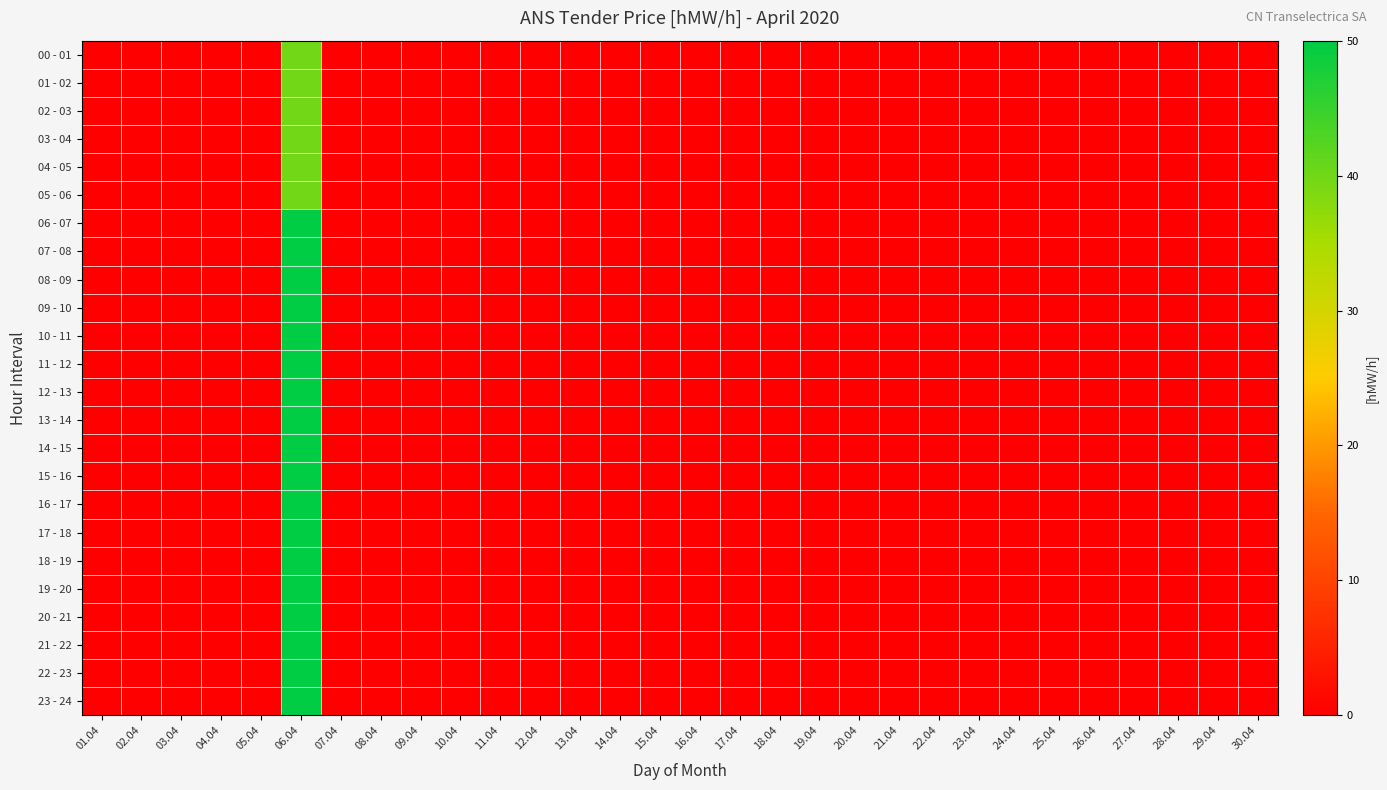

Reading left to right, list all the values displayed in this chart.

00 - 01: 01.04=0	02.04=0	03.04=0	04.04=0	05.04=0	06.04=40	07.04=0	08.04=0	09.04=0	10.04=0	11.04=0	12.04=0	13.04=0	14.04=0	15.04=0	16.04=0	17.04=0	18.04=0	19.04=0	20.04=0	21.04=0	22.04=0	23.04=0	24.04=0	25.04=0	26.04=0	27.04=0	28.04=0	29.04=0	30.04=0
01 - 02: 01.04=0	02.04=0	03.04=0	04.04=0	05.04=0	06.04=40	07.04=0	08.04=0	09.04=0	10.04=0	11.04=0	12.04=0	13.04=0	14.04=0	15.04=0	16.04=0	17.04=0	18.04=0	19.04=0	20.04=0	21.04=0	22.04=0	23.04=0	24.04=0	25.04=0	26.04=0	27.04=0	28.04=0	29.04=0	30.04=0
02 - 03: 01.04=0	02.04=0	03.04=0	04.04=0	05.04=0	06.04=40	07.04=0	08.04=0	09.04=0	10.04=0	11.04=0	12.04=0	13.04=0	14.04=0	15.04=0	16.04=0	17.04=0	18.04=0	19.04=0	20.04=0	21.04=0	22.04=0	23.04=0	24.04=0	25.04=0	26.04=0	27.04=0	28.04=0	29.04=0	30.04=0
03 - 04: 01.04=0	02.04=0	03.04=0	04.04=0	05.04=0	06.04=40	07.04=0	08.04=0	09.04=0	10.04=0	11.04=0	12.04=0	13.04=0	14.04=0	15.04=0	16.04=0	17.04=0	18.04=0	19.04=0	20.04=0	21.04=0	22.04=0	23.04=0	24.04=0	25.04=0	26.04=0	27.04=0	28.04=0	29.04=0	30.04=0
04 - 05: 01.04=0	02.04=0	03.04=0	04.04=0	05.04=0	06.04=40	07.04=0	08.04=0	09.04=0	10.04=0	11.04=0	12.04=0	13.04=0	14.04=0	15.04=0	16.04=0	17.04=0	18.04=0	19.04=0	20.04=0	21.04=0	22.04=0	23.04=0	24.04=0	25.04=0	26.04=0	27.04=0	28.04=0	29.04=0	30.04=0
05 - 06: 01.04=0	02.04=0	03.04=0	04.04=0	05.04=0	06.04=40	07.04=0	08.04=0	09.04=0	10.04=0	11.04=0	12.04=0	13.04=0	14.04=0	15.04=0	16.04=0	17.04=0	18.04=0	19.04=0	20.04=0	21.04=0	22.04=0	23.04=0	24.04=0	25.04=0	26.04=0	27.04=0	28.04=0	29.04=0	30.04=0
06 - 07: 01.04=0	02.04=0	03.04=0	04.04=0	05.04=0	06.04=50	07.04=0	08.04=0	09.04=0	10.04=0	11.04=0	12.04=0	13.04=0	14.04=0	15.04=0	16.04=0	17.04=0	18.04=0	19.04=0	20.04=0	21.04=0	22.04=0	23.04=0	24.04=0	25.04=0	26.04=0	27.04=0	28.04=0	29.04=0	30.04=0
07 - 08: 01.04=0	02.04=0	03.04=0	04.04=0	05.04=0	06.04=50	07.04=0	08.04=0	09.04=0	10.04=0	11.04=0	12.04=0	13.04=0	14.04=0	15.04=0	16.04=0	17.04=0	18.04=0	19.04=0	20.04=0	21.04=0	22.04=0	23.04=0	24.04=0	25.04=0	26.04=0	27.04=0	28.04=0	29.04=0	30.04=0
08 - 09: 01.04=0	02.04=0	03.04=0	04.04=0	05.04=0	06.04=50	07.04=0	08.04=0	09.04=0	10.04=0	11.04=0	12.04=0	13.04=0	14.04=0	15.04=0	16.04=0	17.04=0	18.04=0	19.04=0	20.04=0	21.04=0	22.04=0	23.04=0	24.04=0	25.04=0	26.04=0	27.04=0	28.04=0	29.04=0	30.04=0
09 - 10: 01.04=0	02.04=0	03.04=0	04.04=0	05.04=0	06.04=50	07.04=0	08.04=0	09.04=0	10.04=0	11.04=0	12.04=0	13.04=0	14.04=0	15.04=0	16.04=0	17.04=0	18.04=0	19.04=0	20.04=0	21.04=0	22.04=0	23.04=0	24.04=0	25.04=0	26.04=0	27.04=0	28.04=0	29.04=0	30.04=0
10 - 11: 01.04=0	02.04=0	03.04=0	04.04=0	05.04=0	06.04=50	07.04=0	08.04=0	09.04=0	10.04=0	11.04=0	12.04=0	13.04=0	14.04=0	15.04=0	16.04=0	17.04=0	18.04=0	19.04=0	20.04=0	21.04=0	22.04=0	23.04=0	24.04=0	25.04=0	26.04=0	27.04=0	28.04=0	29.04=0	30.04=0
11 - 12: 01.04=0	02.04=0	03.04=0	04.04=0	05.04=0	06.04=50	07.04=0	08.04=0	09.04=0	10.04=0	11.04=0	12.04=0	13.04=0	14.04=0	15.04=0	16.04=0	17.04=0	18.04=0	19.04=0	20.04=0	21.04=0	22.04=0	23.04=0	24.04=0	25.04=0	26.04=0	27.04=0	28.04=0	29.04=0	30.04=0
12 - 13: 01.04=0	02.04=0	03.04=0	04.04=0	05.04=0	06.04=50	07.04=0	08.04=0	09.04=0	10.04=0	11.04=0	12.04=0	13.04=0	14.04=0	15.04=0	16.04=0	17.04=0	18.04=0	19.04=0	20.04=0	21.04=0	22.04=0	23.04=0	24.04=0	25.04=0	26.04=0	27.04=0	28.04=0	29.04=0	30.04=0
13 - 14: 01.04=0	02.04=0	03.04=0	04.04=0	05.04=0	06.04=50	07.04=0	08.04=0	09.04=0	10.04=0	11.04=0	12.04=0	13.04=0	14.04=0	15.04=0	16.04=0	17.04=0	18.04=0	19.04=0	20.04=0	21.04=0	22.04=0	23.04=0	24.04=0	25.04=0	26.04=0	27.04=0	28.04=0	29.04=0	30.04=0
14 - 15: 01.04=0	02.04=0	03.04=0	04.04=0	05.04=0	06.04=50	07.04=0	08.04=0	09.04=0	10.04=0	11.04=0	12.04=0	13.04=0	14.04=0	15.04=0	16.04=0	17.04=0	18.04=0	19.04=0	20.04=0	21.04=0	22.04=0	23.04=0	24.04=0	25.04=0	26.04=0	27.04=0	28.04=0	29.04=0	30.04=0
15 - 16: 01.04=0	02.04=0	03.04=0	04.04=0	05.04=0	06.04=50	07.04=0	08.04=0	09.04=0	10.04=0	11.04=0	12.04=0	13.04=0	14.04=0	15.04=0	16.04=0	17.04=0	18.04=0	19.04=0	20.04=0	21.04=0	22.04=0	23.04=0	24.04=0	25.04=0	26.04=0	27.04=0	28.04=0	29.04=0	30.04=0
16 - 17: 01.04=0	02.04=0	03.04=0	04.04=0	05.04=0	06.04=50	07.04=0	08.04=0	09.04=0	10.04=0	11.04=0	12.04=0	13.04=0	14.04=0	15.04=0	16.04=0	17.04=0	18.04=0	19.04=0	20.04=0	21.04=0	22.04=0	23.04=0	24.04=0	25.04=0	26.04=0	27.04=0	28.04=0	29.04=0	30.04=0
17 - 18: 01.04=0	02.04=0	03.04=0	04.04=0	05.04=0	06.04=50	07.04=0	08.04=0	09.04=0	10.04=0	11.04=0	12.04=0	13.04=0	14.04=0	15.04=0	16.04=0	17.04=0	18.04=0	19.04=0	20.04=0	21.04=0	22.04=0	23.04=0	24.04=0	25.04=0	26.04=0	27.04=0	28.04=0	29.04=0	30.04=0
18 - 19: 01.04=0	02.04=0	03.04=0	04.04=0	05.04=0	06.04=50	07.04=0	08.04=0	09.04=0	10.04=0	11.04=0	12.04=0	13.04=0	14.04=0	15.04=0	16.04=0	17.04=0	18.04=0	19.04=0	20.04=0	21.04=0	22.04=0	23.04=0	24.04=0	25.04=0	26.04=0	27.04=0	28.04=0	29.04=0	30.04=0
19 - 20: 01.04=0	02.04=0	03.04=0	04.04=0	05.04=0	06.04=50	07.04=0	08.04=0	09.04=0	10.04=0	11.04=0	12.04=0	13.04=0	14.04=0	15.04=0	16.04=0	17.04=0	18.04=0	19.04=0	20.04=0	21.04=0	22.04=0	23.04=0	24.04=0	25.04=0	26.04=0	27.04=0	28.04=0	29.04=0	30.04=0
20 - 21: 01.04=0	02.04=0	03.04=0	04.04=0	05.04=0	06.04=50	07.04=0	08.04=0	09.04=0	10.04=0	11.04=0	12.04=0	13.04=0	14.04=0	15.04=0	16.04=0	17.04=0	18.04=0	19.04=0	20.04=0	21.04=0	22.04=0	23.04=0	24.04=0	25.04=0	26.04=0	27.04=0	28.04=0	29.04=0	30.04=0
21 - 22: 01.04=0	02.04=0	03.04=0	04.04=0	05.04=0	06.04=50	07.04=0	08.04=0	09.04=0	10.04=0	11.04=0	12.04=0	13.04=0	14.04=0	15.04=0	16.04=0	17.04=0	18.04=0	19.04=0	20.04=0	21.04=0	22.04=0	23.04=0	24.04=0	25.04=0	26.04=0	27.04=0	28.04=0	29.04=0	30.04=0
22 - 23: 01.04=0	02.04=0	03.04=0	04.04=0	05.04=0	06.04=50	07.04=0	08.04=0	09.04=0	10.04=0	11.04=0	12.04=0	13.04=0	14.04=0	15.04=0	16.04=0	17.04=0	18.04=0	19.04=0	20.04=0	21.04=0	22.04=0	23.04=0	24.04=0	25.04=0	26.04=0	27.04=0	28.04=0	29.04=0	30.04=0
23 - 24: 01.04=0	02.04=0	03.04=0	04.04=0	05.04=0	06.04=50	07.04=0	08.04=0	09.04=0	10.04=0	11.04=0	12.04=0	13.04=0	14.04=0	15.04=0	16.04=0	17.04=0	18.04=0	19.04=0	20.04=0	21.04=0	22.04=0	23.04=0	24.04=0	25.04=0	26.04=0	27.04=0	28.04=0	29.04=0	30.04=0